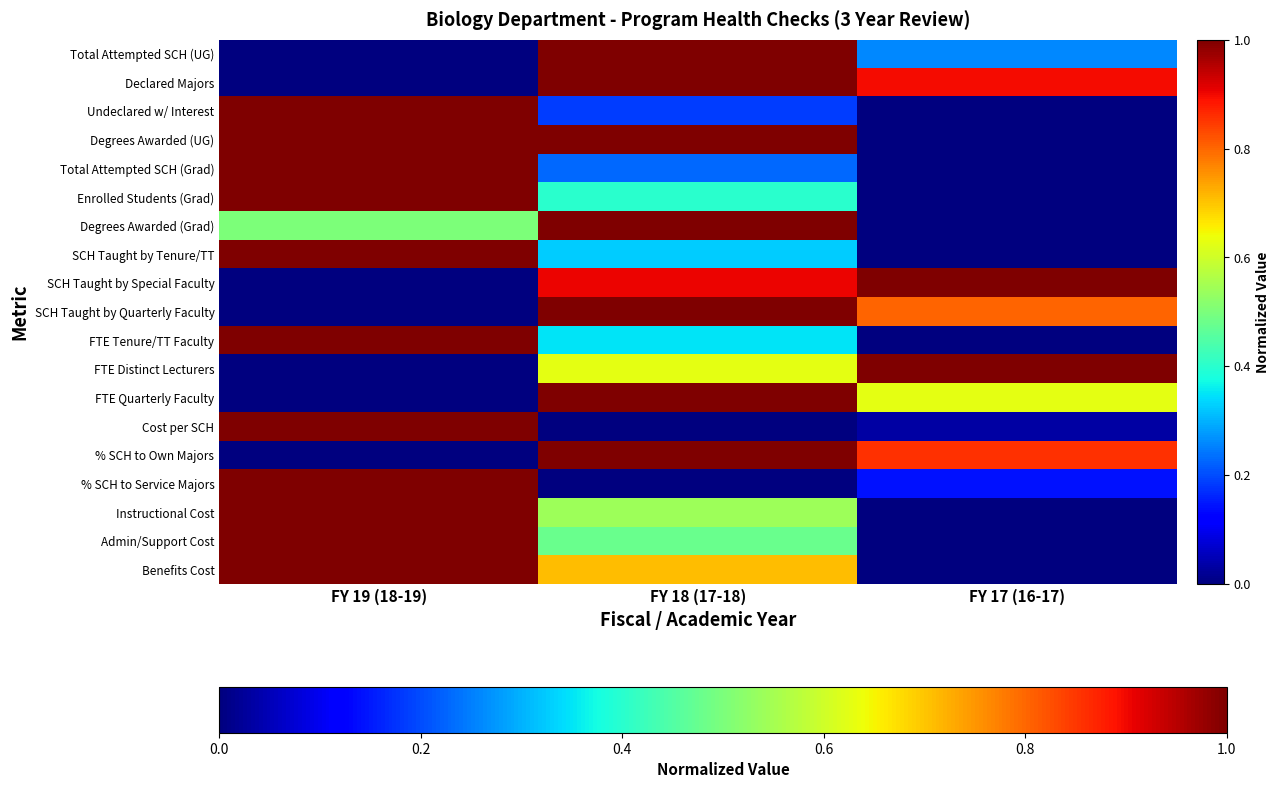

Reading left to right, what are all the values shown in this chart?

Total Attempted SCH (UG): FY 19 (18-19)=0.0	FY 18 (17-18)=1.0	FY 17 (16-17)=0.3
Declared Majors: FY 19 (18-19)=0.0	FY 18 (17-18)=1.0	FY 17 (16-17)=0.9
Undeclared w/ Interest: FY 19 (18-19)=1.0	FY 18 (17-18)=0.2	FY 17 (16-17)=0.0
Degrees Awarded (UG): FY 19 (18-19)=1.0	FY 18 (17-18)=1.0	FY 17 (16-17)=0.0
Total Attempted SCH (Grad): FY 19 (18-19)=1.0	FY 18 (17-18)=0.2	FY 17 (16-17)=0.0
Enrolled Students (Grad): FY 19 (18-19)=1.0	FY 18 (17-18)=0.4	FY 17 (16-17)=0.0
Degrees Awarded (Grad): FY 19 (18-19)=0.5	FY 18 (17-18)=1.0	FY 17 (16-17)=0.0
SCH Taught by Tenure/TT: FY 19 (18-19)=1.0	FY 18 (17-18)=0.3	FY 17 (16-17)=0.0
SCH Taught by Special Faculty: FY 19 (18-19)=0.0	FY 18 (17-18)=0.9	FY 17 (16-17)=1.0
SCH Taught by Quarterly Faculty: FY 19 (18-19)=0.0	FY 18 (17-18)=1.0	FY 17 (16-17)=0.8
FTE Tenure/TT Faculty: FY 19 (18-19)=1.0	FY 18 (17-18)=0.3	FY 17 (16-17)=0.0
FTE Distinct Lecturers: FY 19 (18-19)=0.0	FY 18 (17-18)=0.6	FY 17 (16-17)=1.0
FTE Quarterly Faculty: FY 19 (18-19)=0.0	FY 18 (17-18)=1.0	FY 17 (16-17)=0.6
Cost per SCH: FY 19 (18-19)=1.0	FY 18 (17-18)=0.0	FY 17 (16-17)=0.0
% SCH to Own Majors: FY 19 (18-19)=0.0	FY 18 (17-18)=1.0	FY 17 (16-17)=0.9
% SCH to Service Majors: FY 19 (18-19)=1.0	FY 18 (17-18)=0.0	FY 17 (16-17)=0.1
Instructional Cost: FY 19 (18-19)=1.0	FY 18 (17-18)=0.5	FY 17 (16-17)=0.0
Admin/Support Cost: FY 19 (18-19)=1.0	FY 18 (17-18)=0.5	FY 17 (16-17)=0.0
Benefits Cost: FY 19 (18-19)=1.0	FY 18 (17-18)=0.7	FY 17 (16-17)=0.0